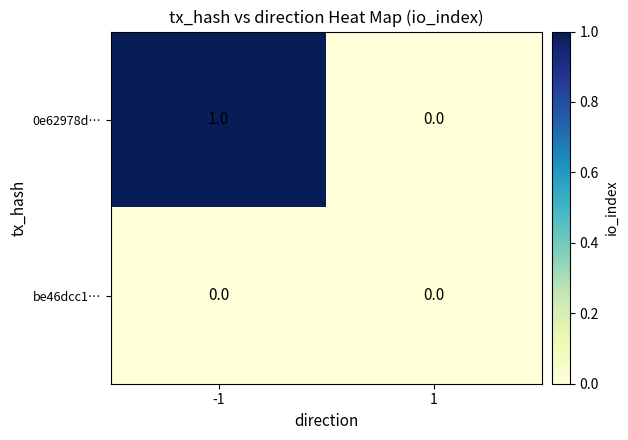

How many distinct data groups are displayed?

2